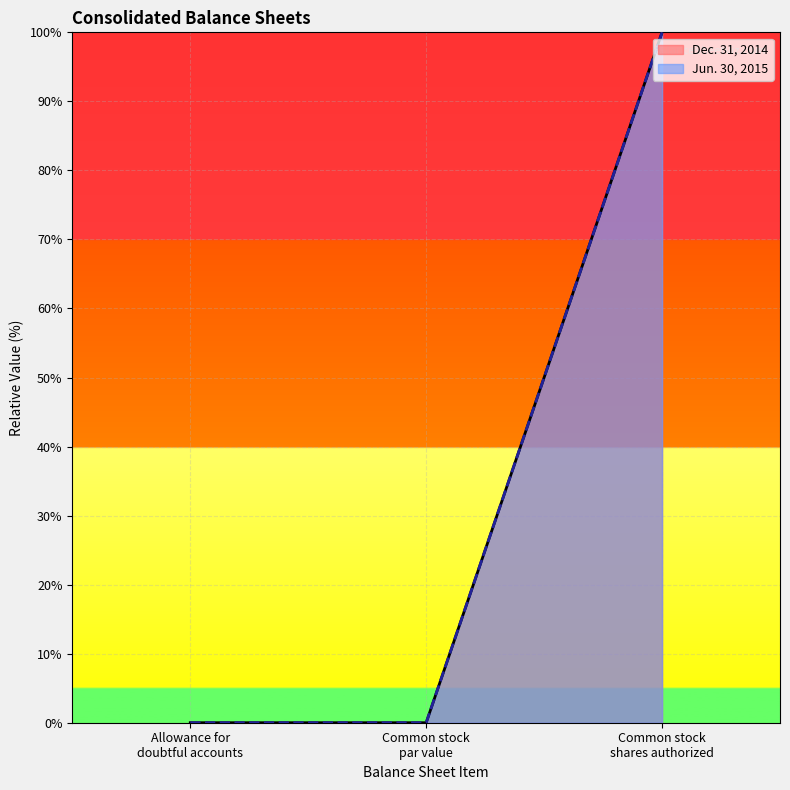

Where is Dec. 31, 2014 line nearest to the value 50?

Allowance for
doubtful accounts